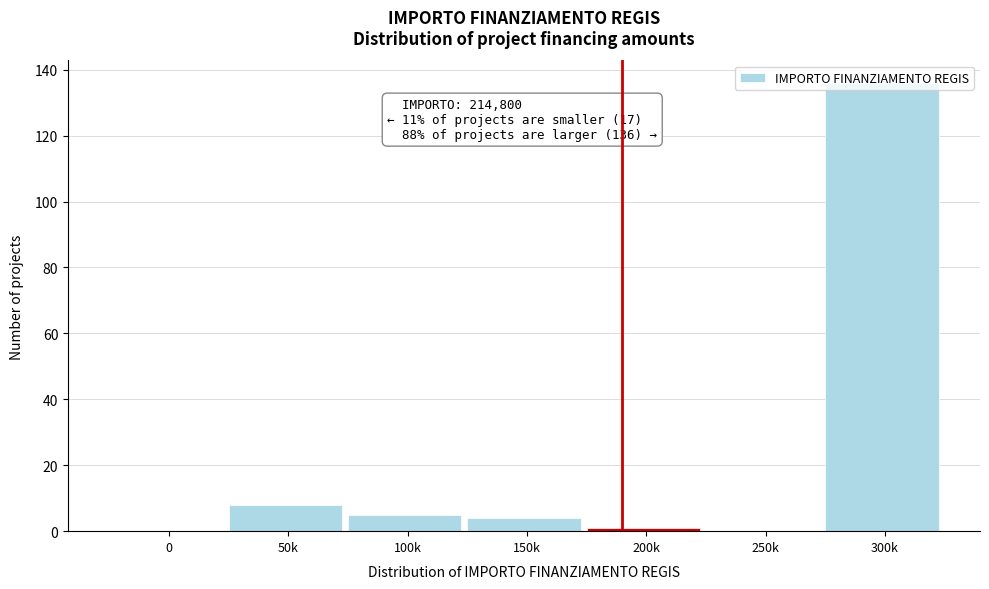

The value at 100k is 5. True or false?

True